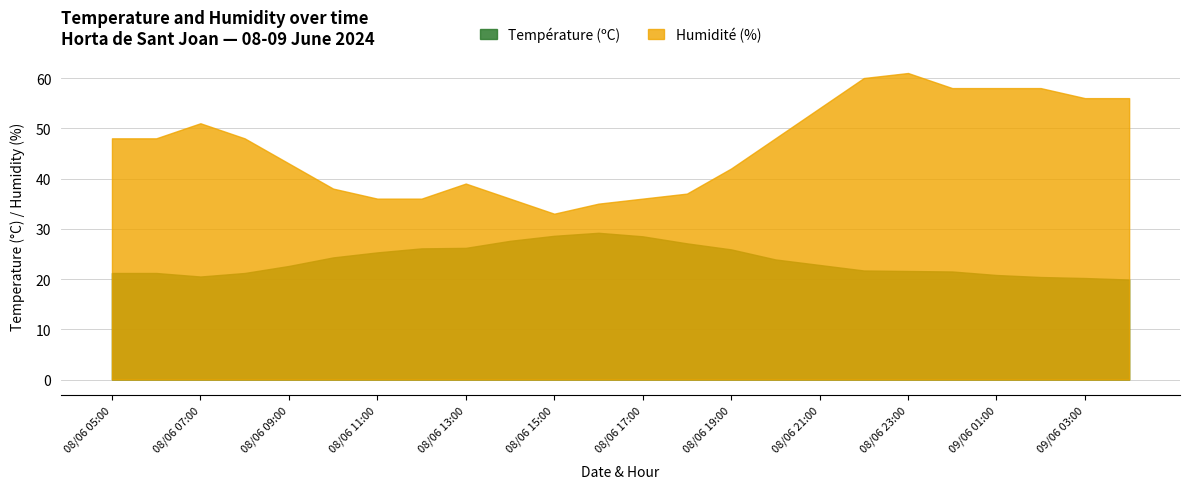

What is the approximate value of Température (ºC) at 08/06 06:00?

21.2